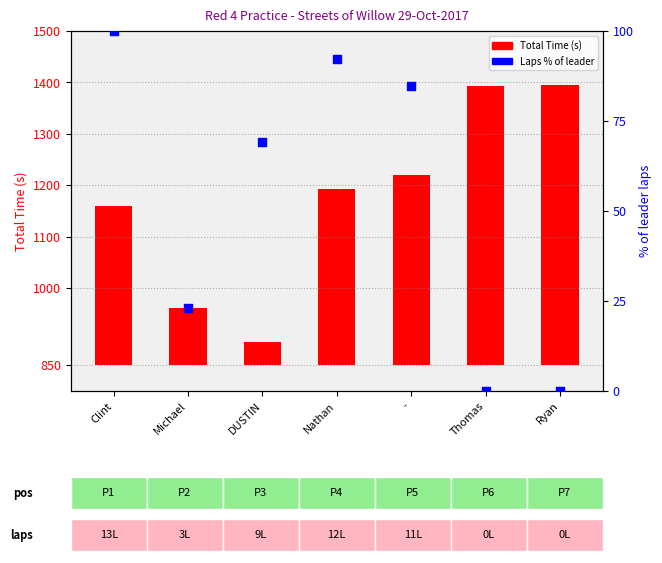

Which series has the widest spread of Y values?

Total Time (s)